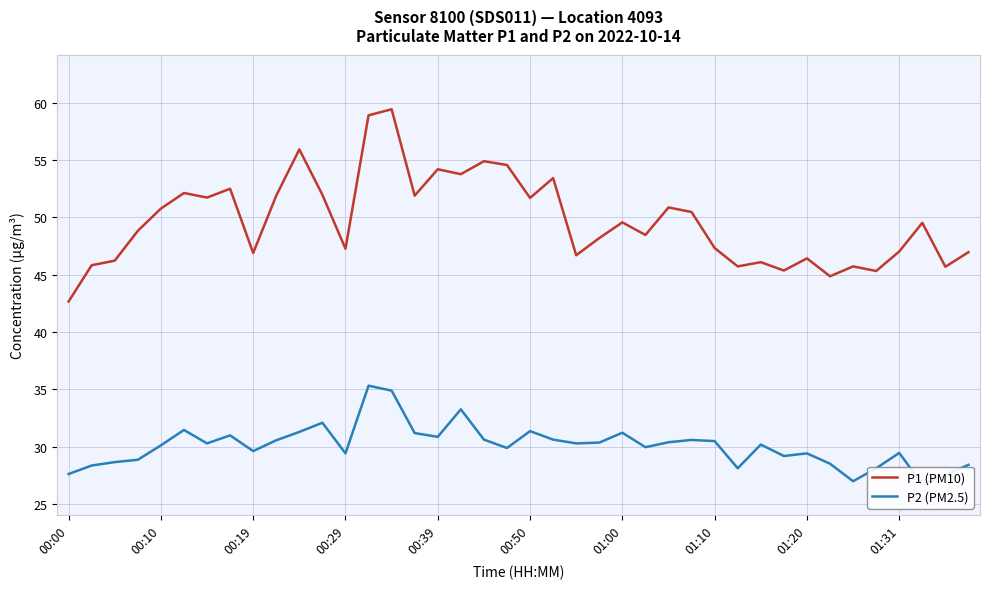

At which label does P1 (PM10) reach its minimum?

00:00